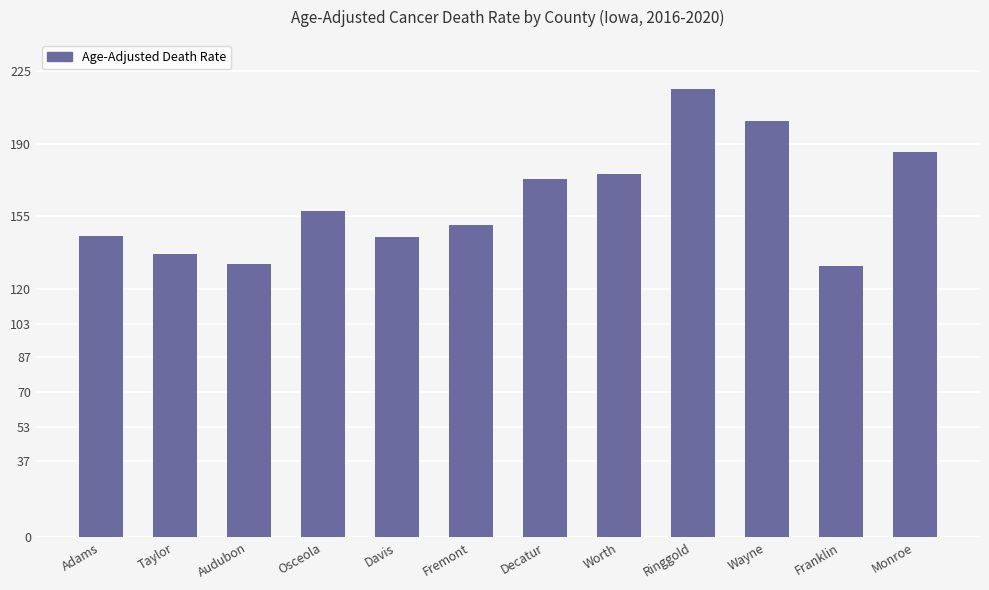

How many bars are there in total?

12